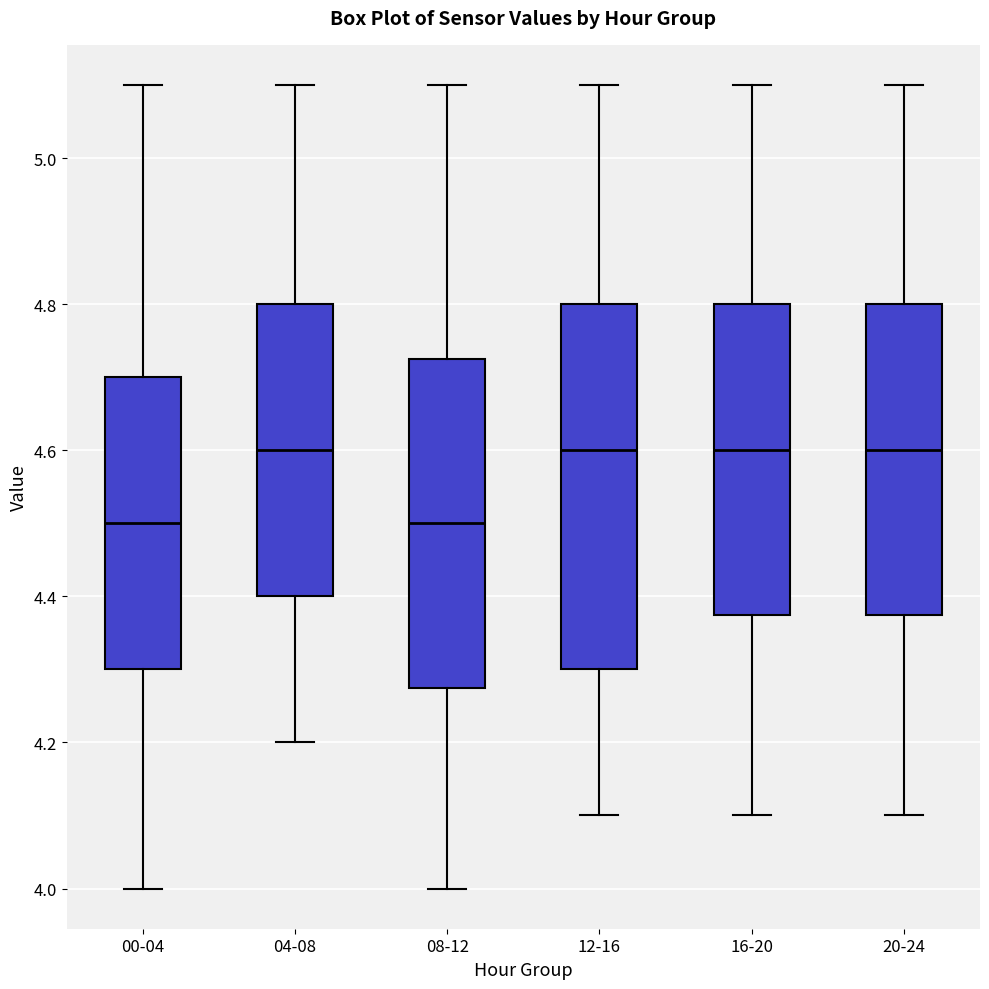

Reading left to right, read every box against the y-axis: the position of its median line, the range the box covers, and the ends of its whiskers. The values are not printed on the chart, so give them approximately, as read against the axis.

00-04: median 4.50, box 4.30 to 4.70, whiskers 4.00 to 5.10
04-08: median 4.60, box 4.40 to 4.80, whiskers 4.20 to 5.10
08-12: median 4.50, box 4.28 to 4.72, whiskers 4.00 to 5.10
12-16: median 4.60, box 4.30 to 4.80, whiskers 4.10 to 5.10
16-20: median 4.60, box 4.38 to 4.80, whiskers 4.10 to 5.10
20-24: median 4.60, box 4.38 to 4.80, whiskers 4.10 to 5.10